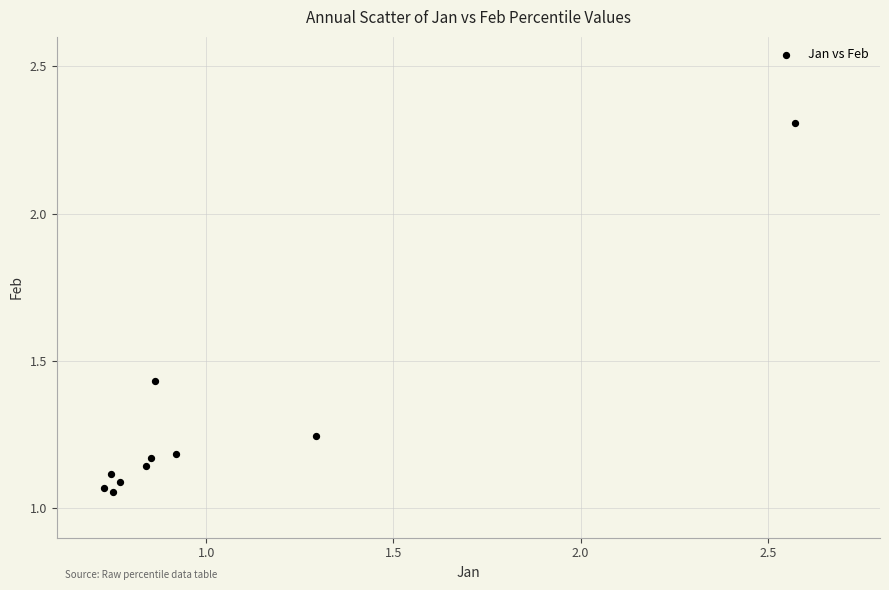

What is the range of X values (max minus min)?

1.8